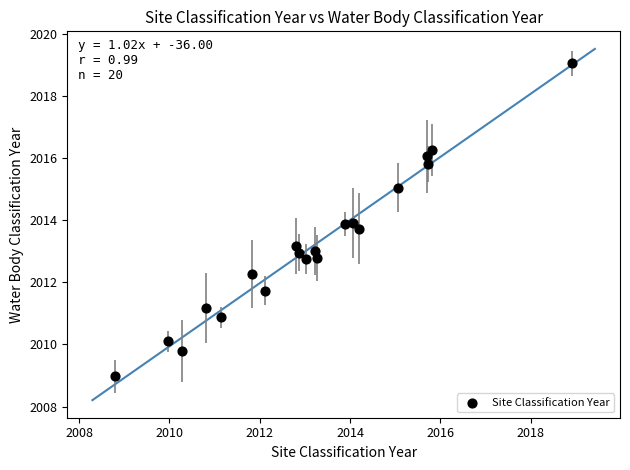

What is the range of X values (max minus min)?

10.1